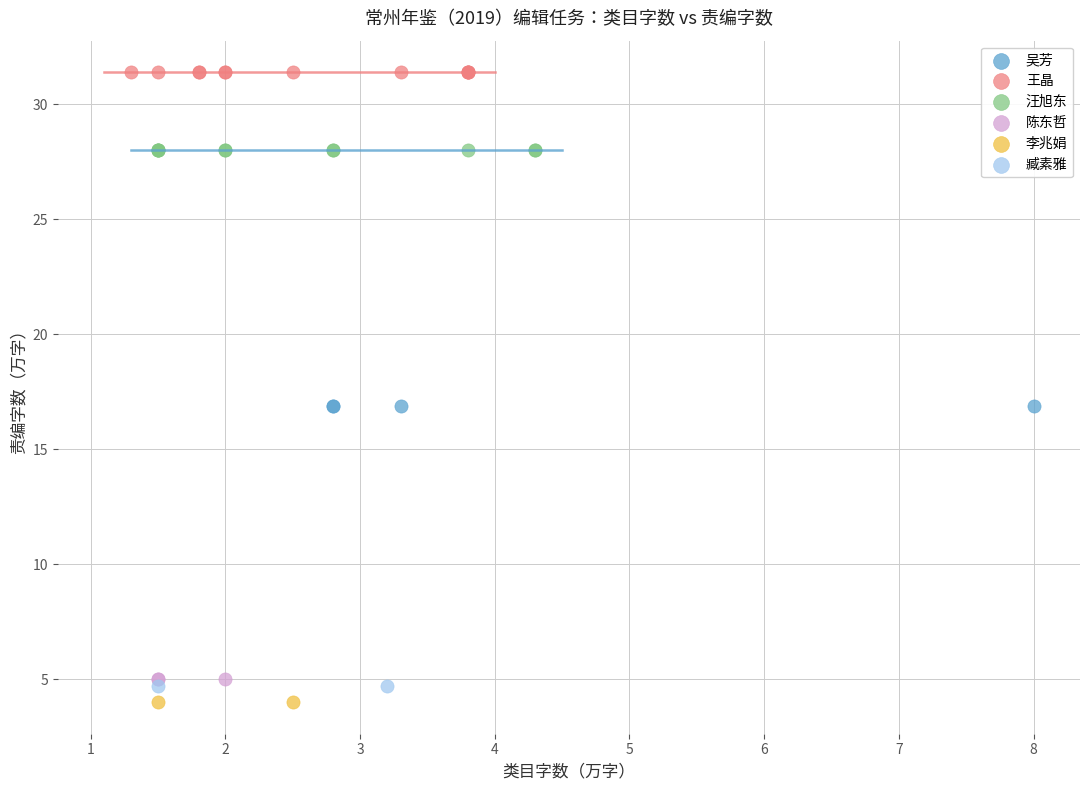

Which series contains the highest Y value?

王晶